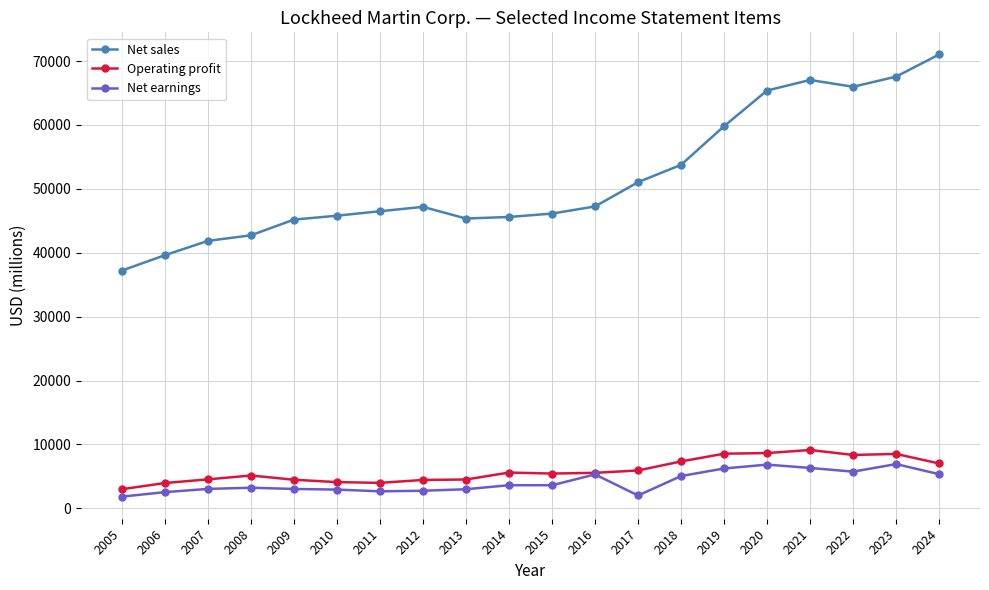

What is the sum of all Net earnings values?

81870